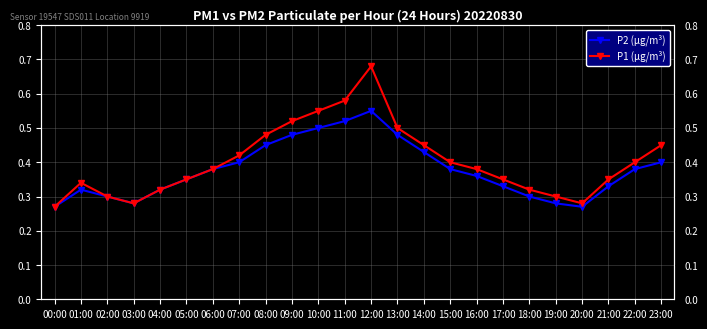

What is the lowest value of the P2 (µg/m³) series?

0.3